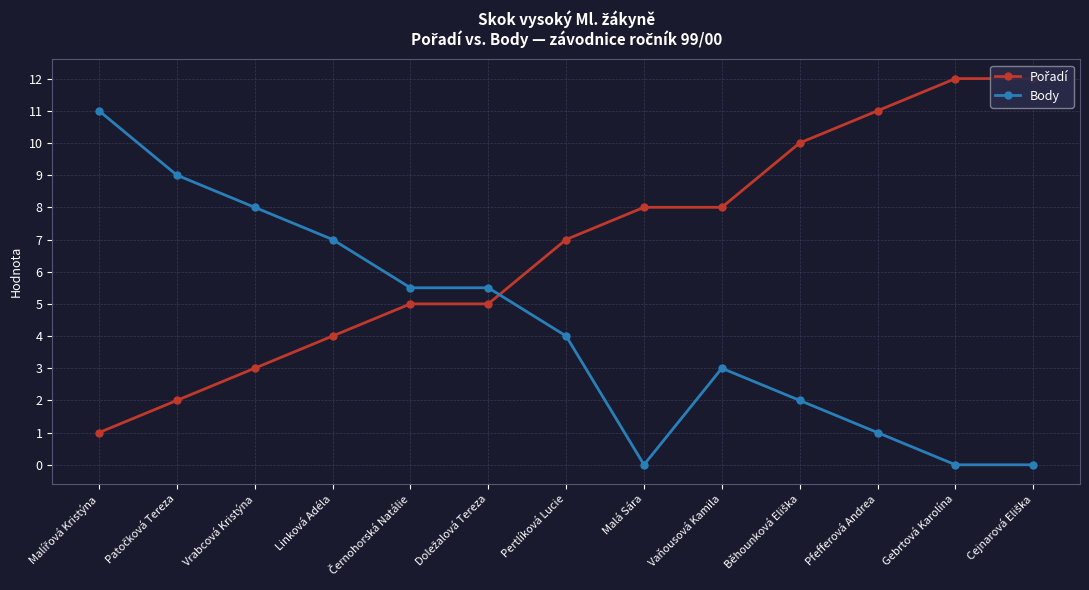

What is the average value of the Body series?

4.3